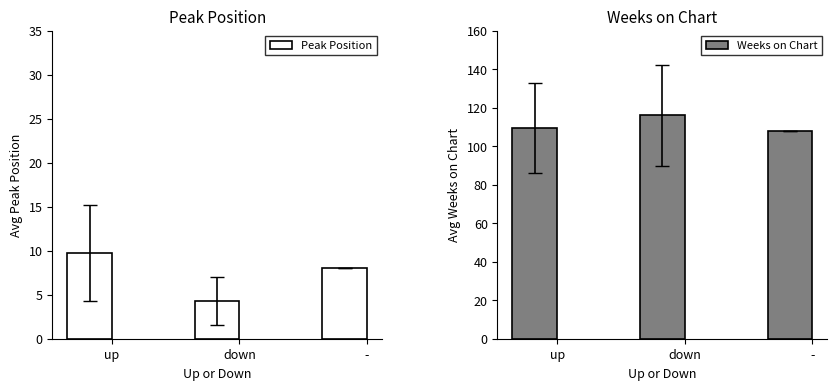

How many groups of bars are there?

3